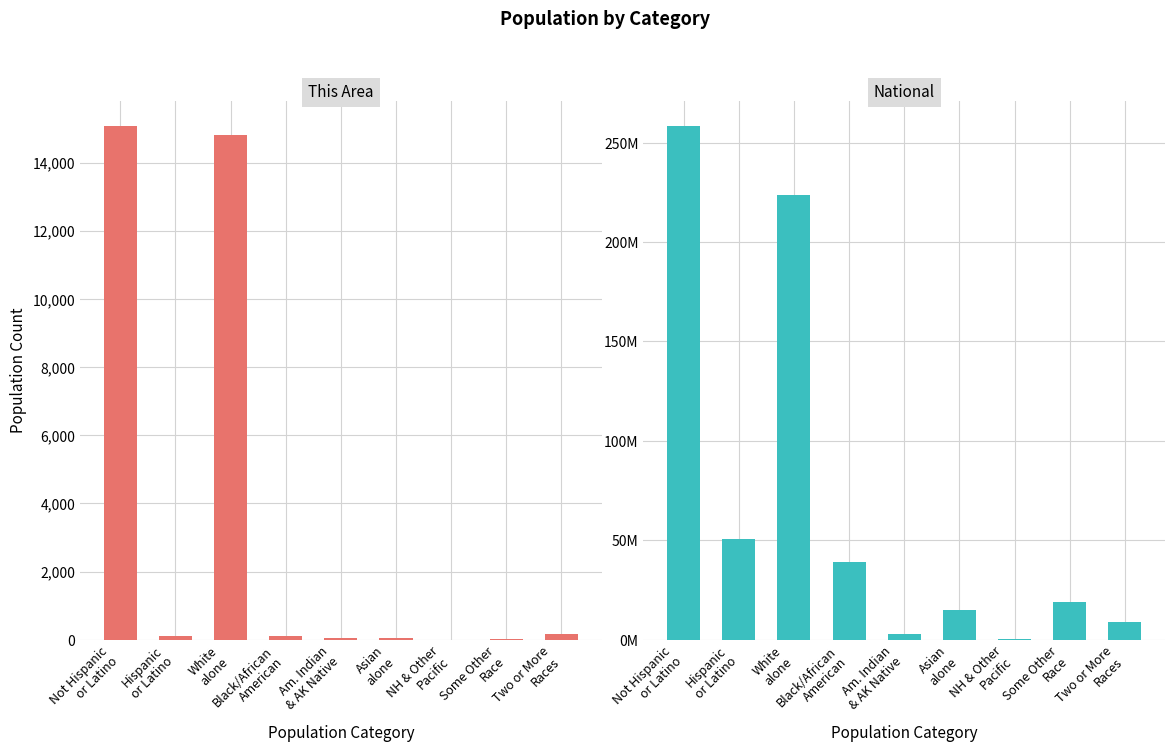

Does the chart contain any negative values?

No